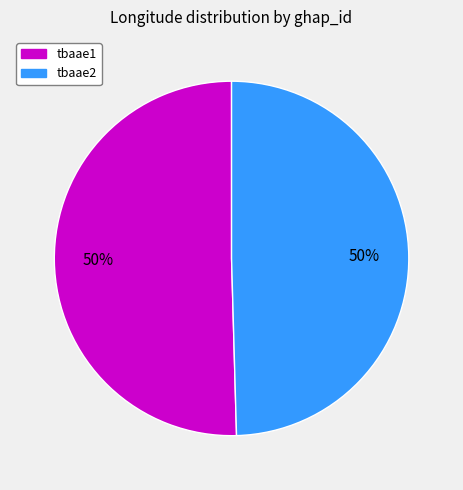

True or false: tbaae2 accounts for 50% of the total.

True